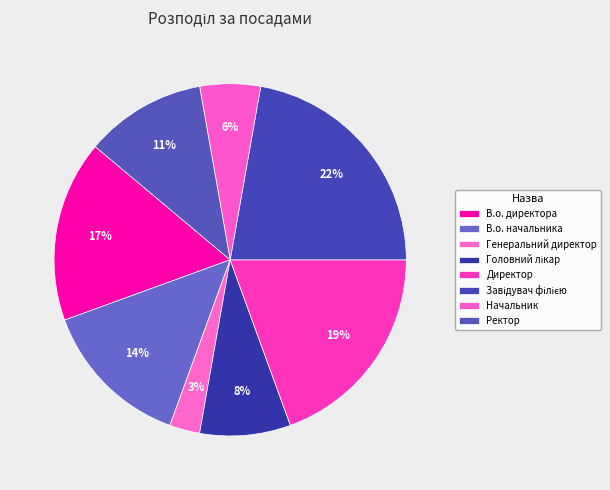

Does Директор represent more than half of the total?

No